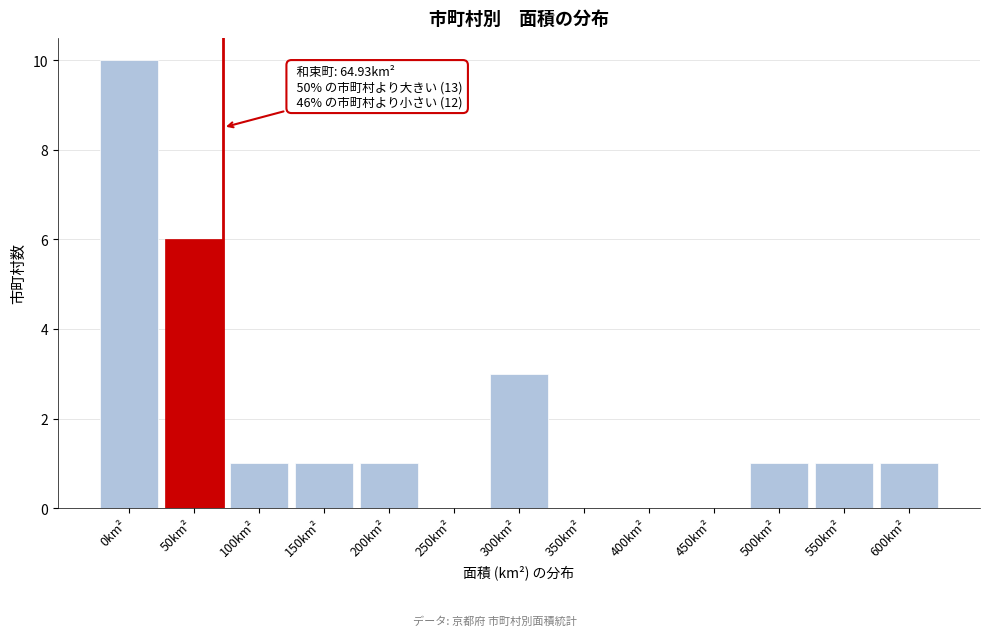

Reading left to right, list all the values displayed in this chart.

0km²=10	50km²=6	100km²=1	150km²=1	200km²=1	250km²=0	300km²=3	350km²=0	400km²=0	450km²=0	500km²=1	550km²=1	600km²=1